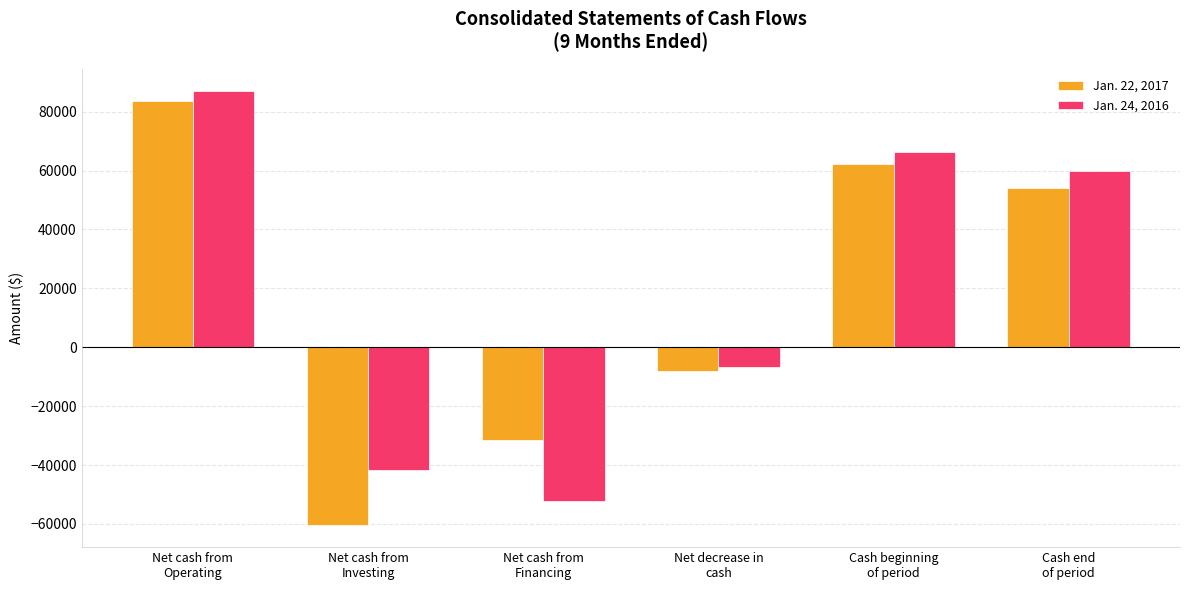

Which series changed the most between Net cash from
Operating and Cash beginning
of period?

Jan. 22, 2017